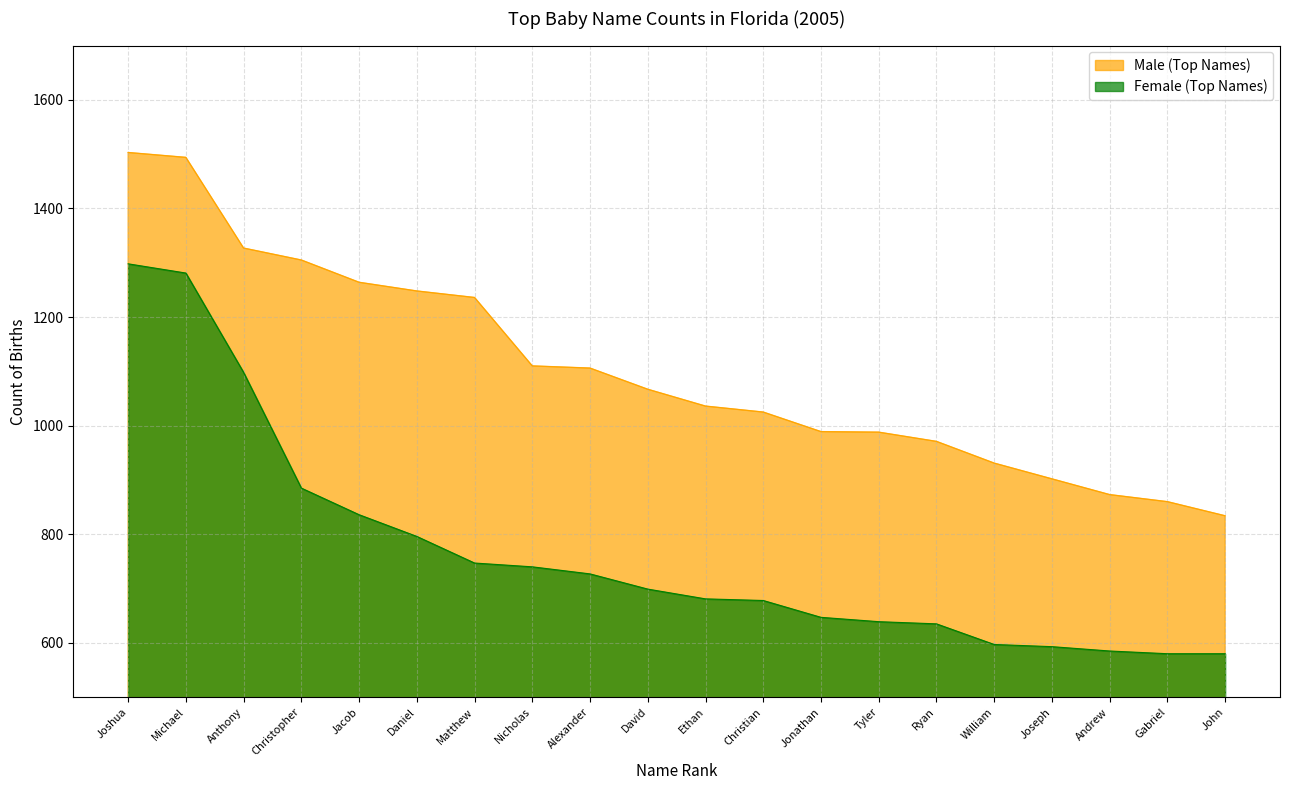

What position from the left is Gabriel?

19